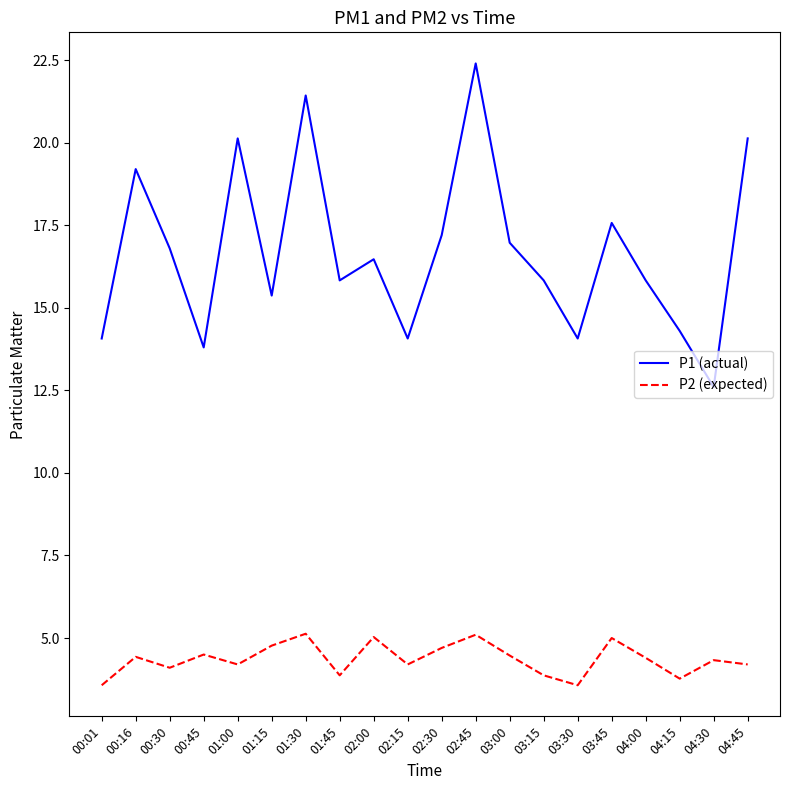

What position from the right is 03:30?

6